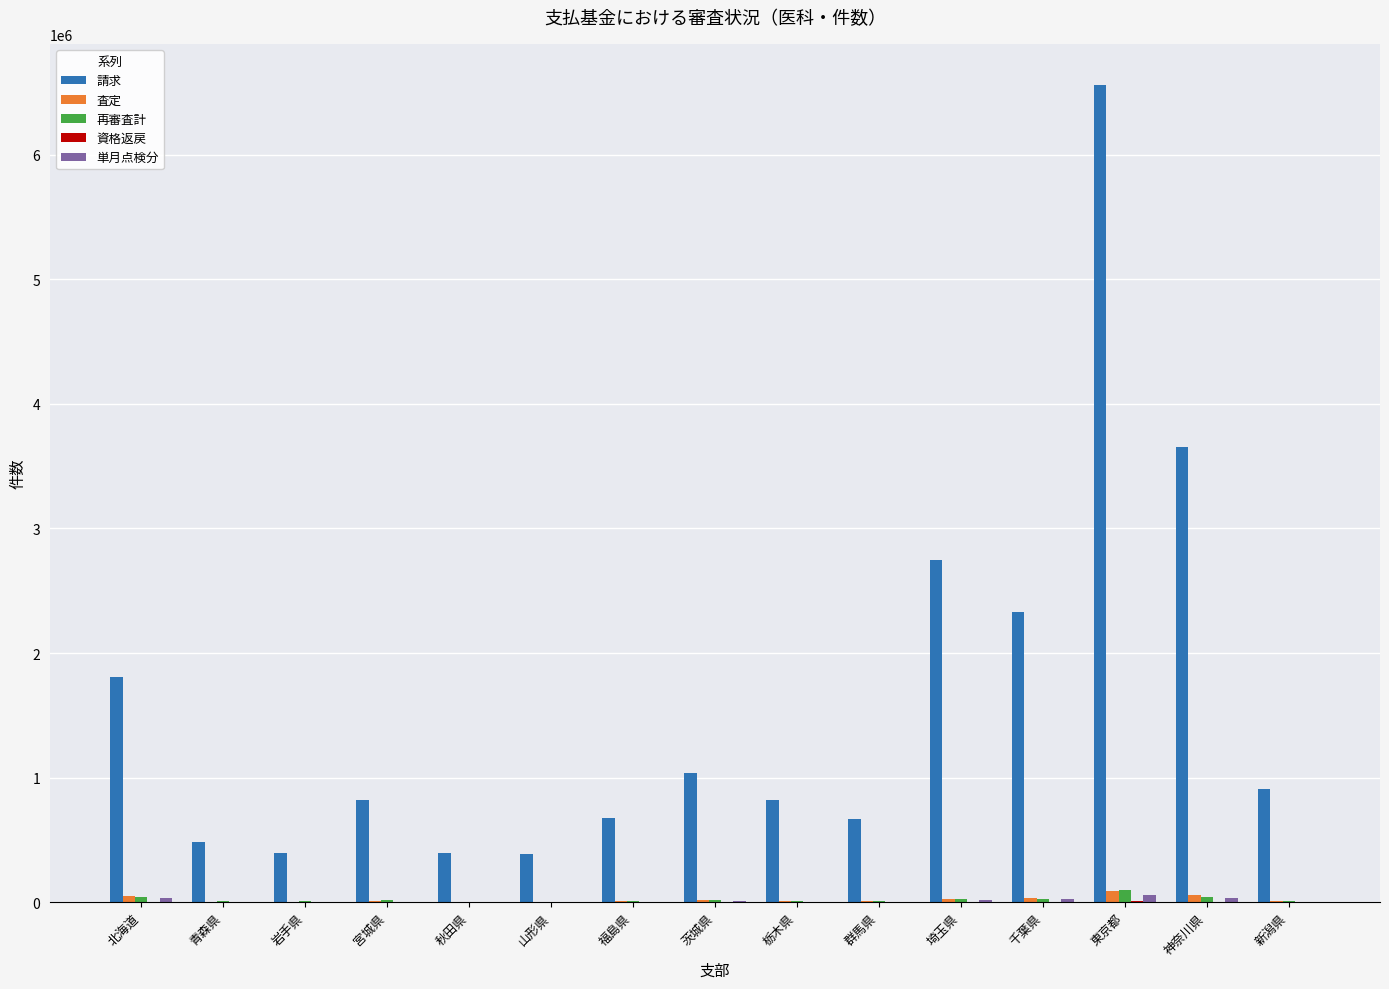

Which category has the highest value across all series?

東京都